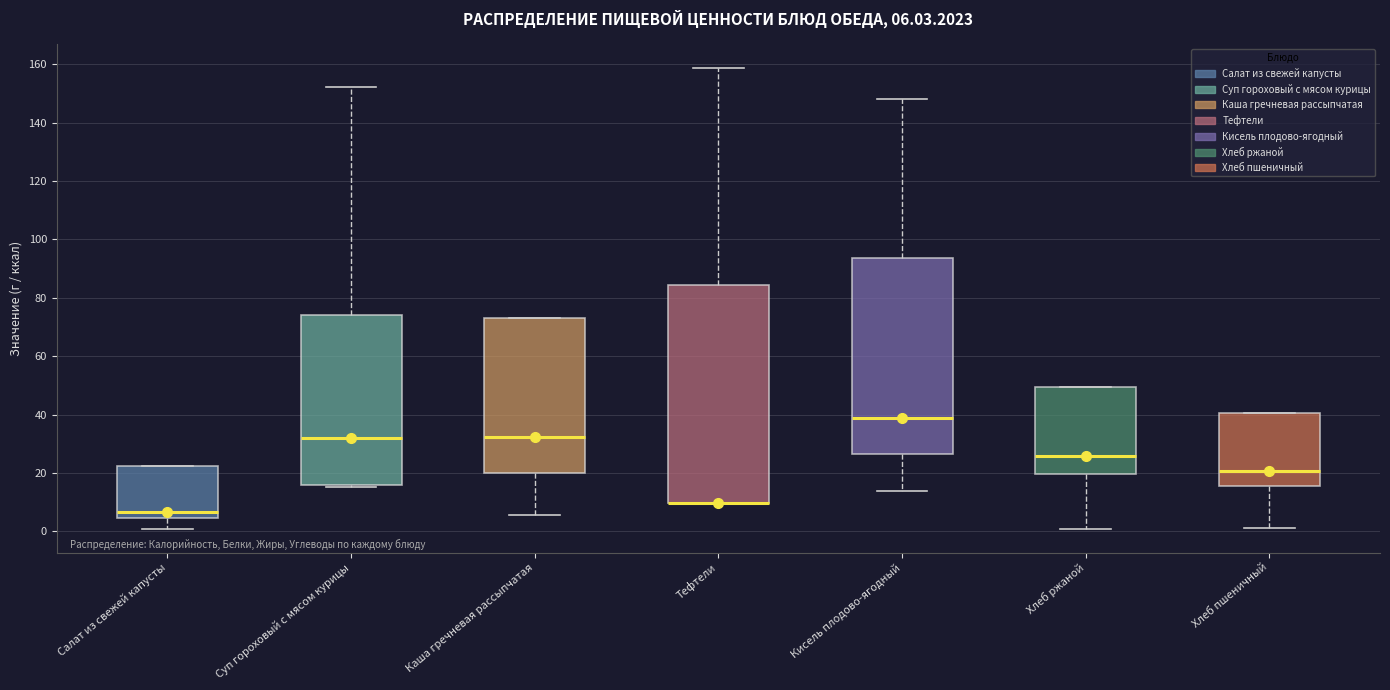

Comparing the boxes themselves (not the whiskers), which one is the tallest?

Тефтели